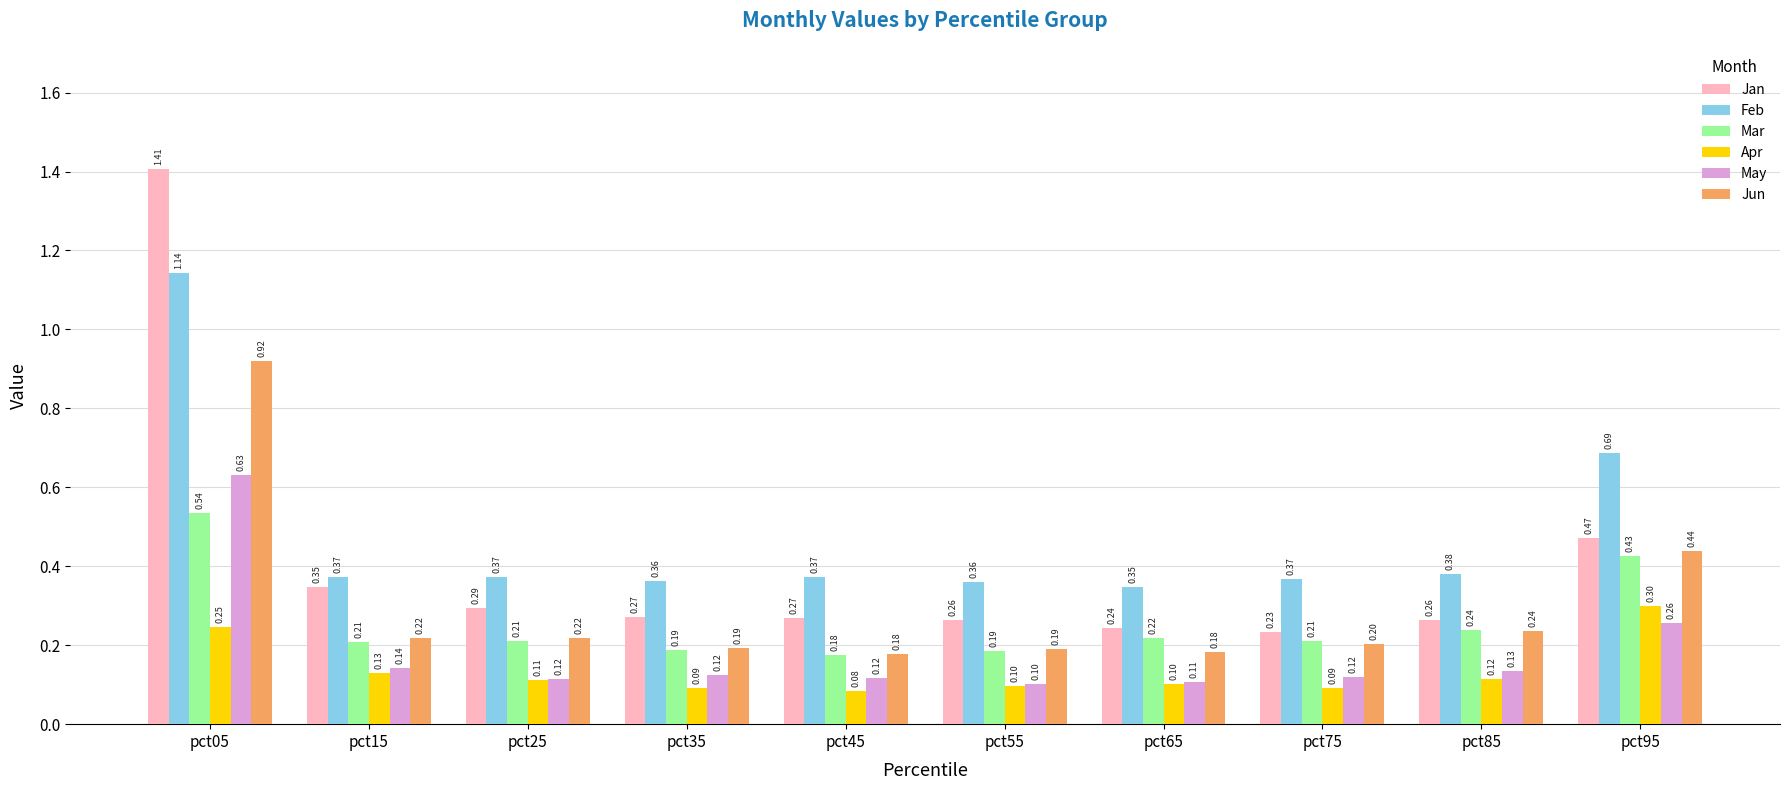

How many groups of bars are there?

10